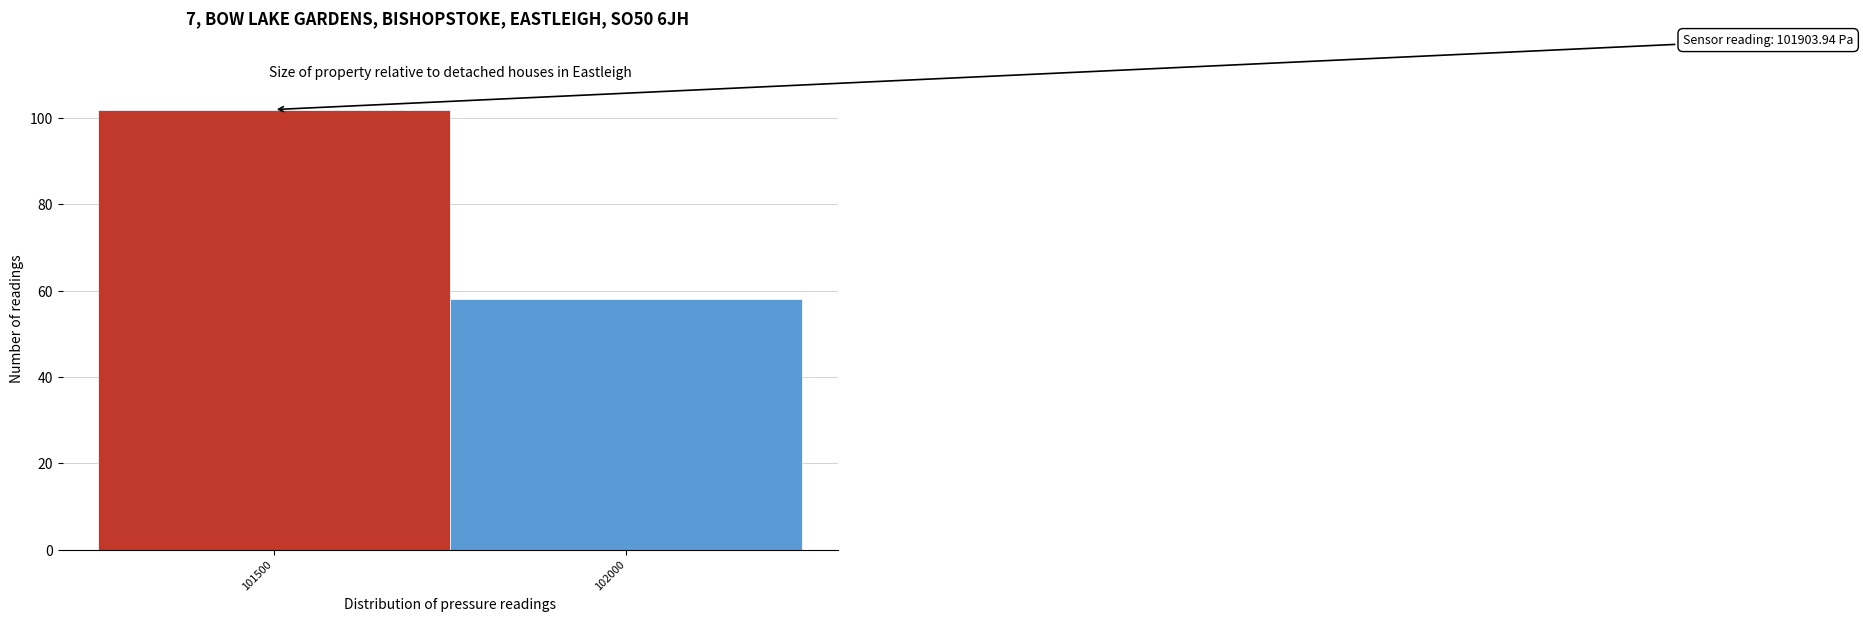

Reading left to right, what are all the values shown in this chart?

101500=102	102000=58